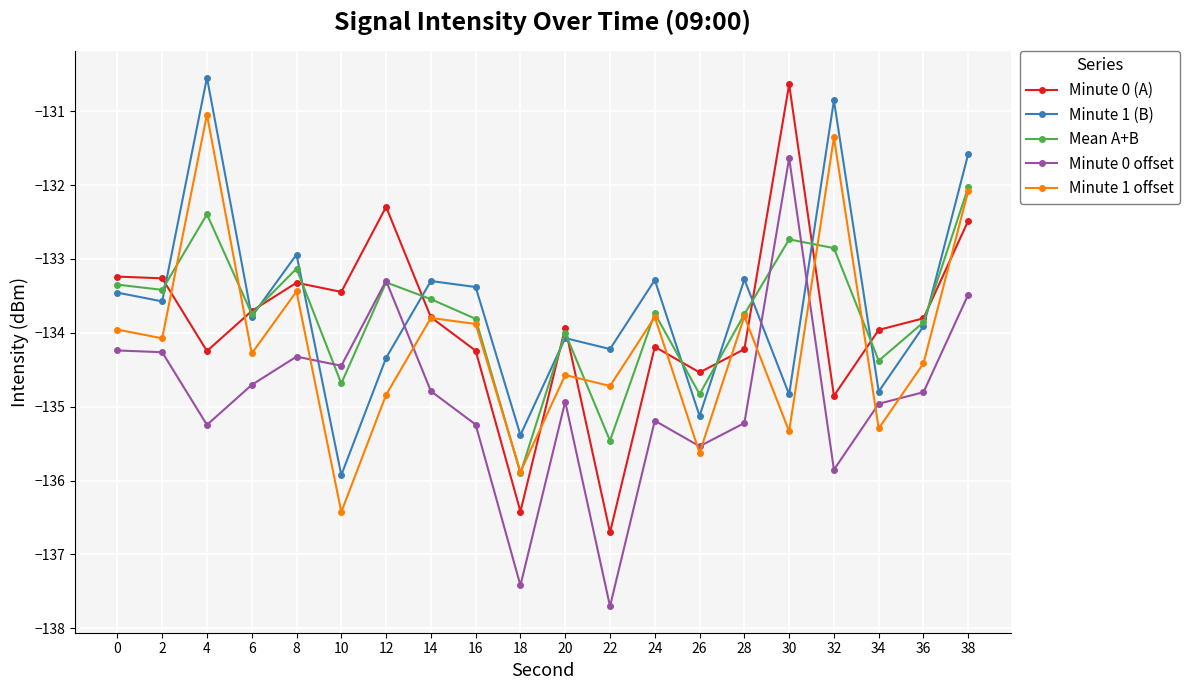

How many data points does each series have?

20